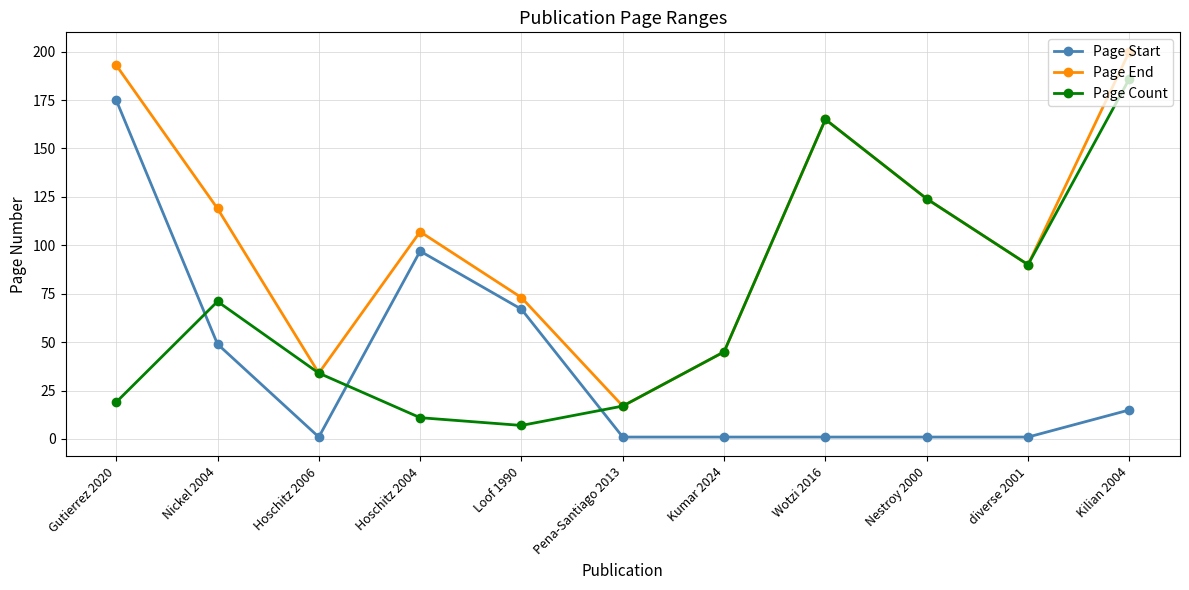

What is the minimum value for Page End?

17